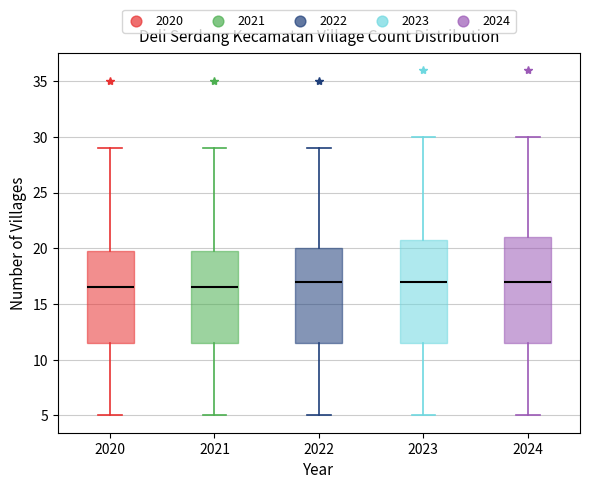

Where does the lower whisker of the box at x = 2021 end on the y-axis? The values are not printed on the chart, so give them approximately, as read against the axis.

5.0